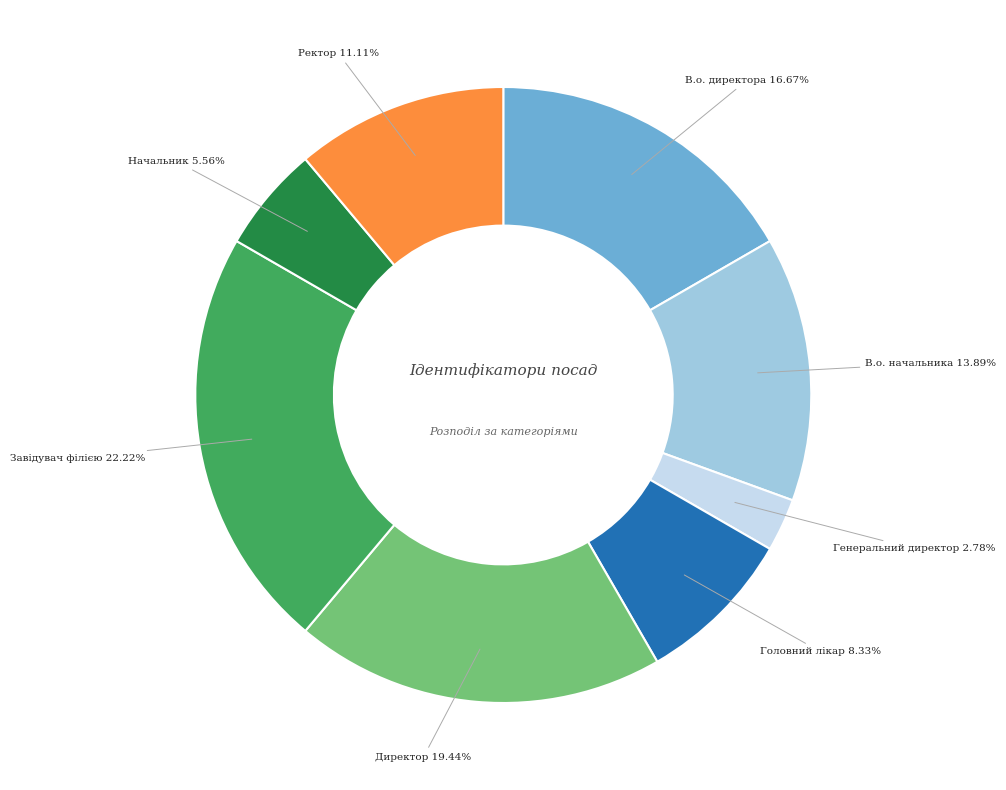

To the nearest percent, what is the difference between the largest and smallest slice percentages?

19%